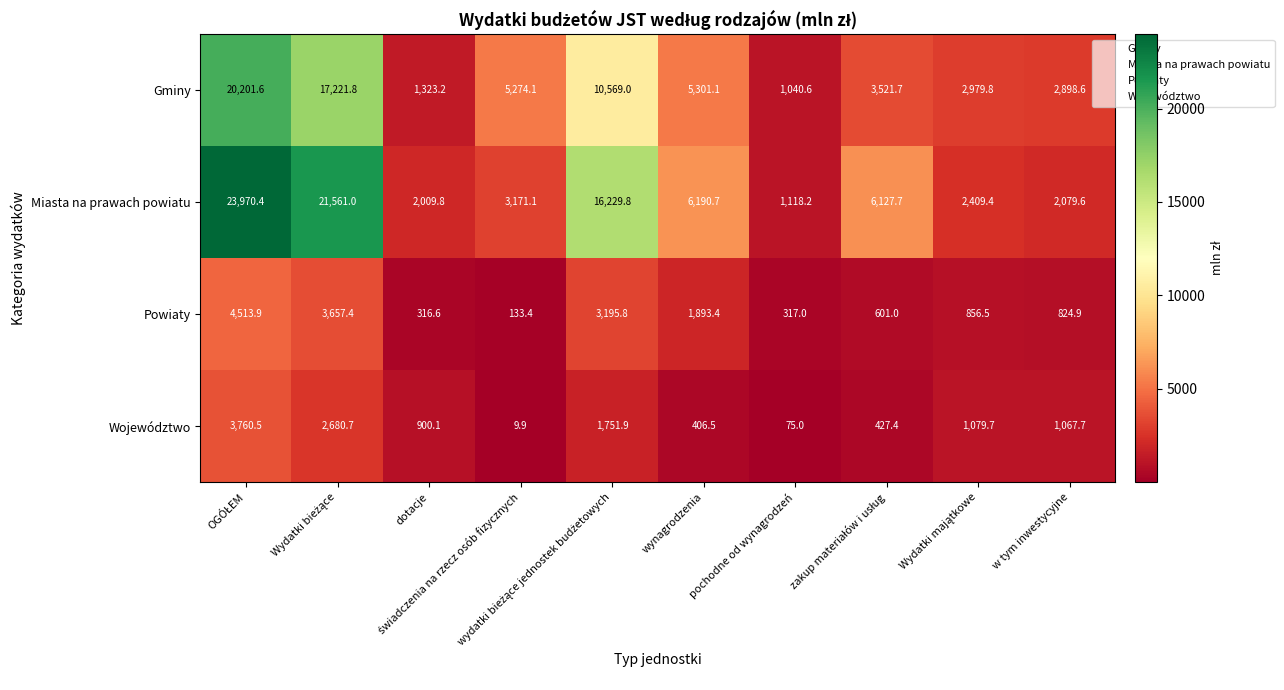

What is the difference between the maximum and minimum values in the Gminy series?

19161.0